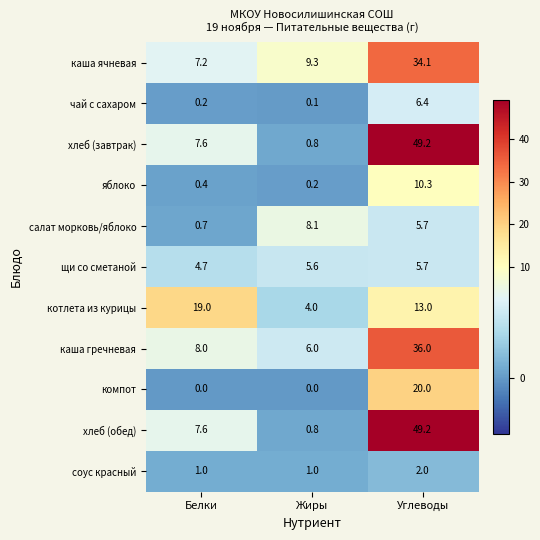

At which label does салат морковь/яблоко first exceed 5?

Жиры